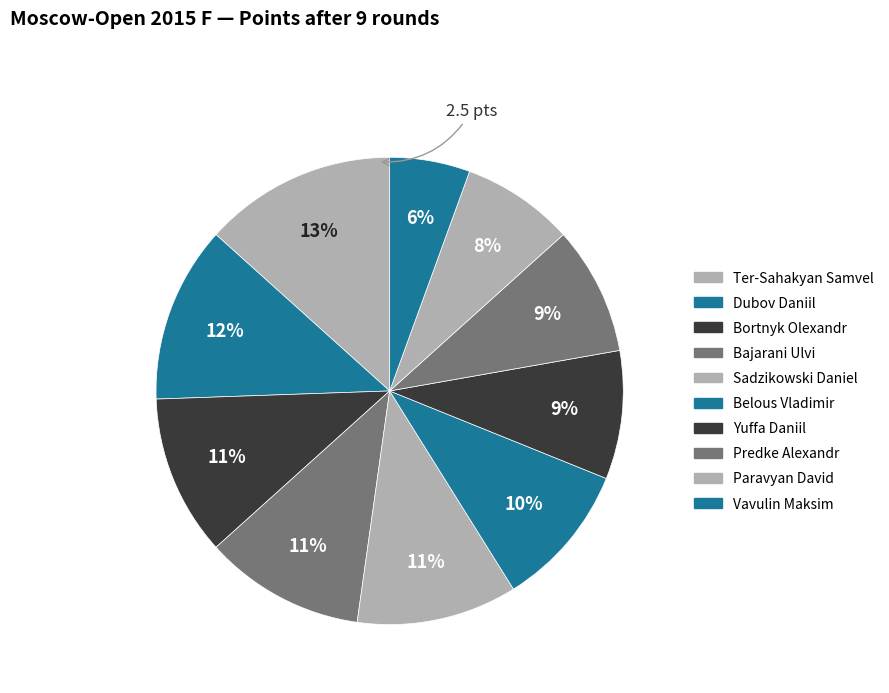

Count the number of slices in the pie.

10